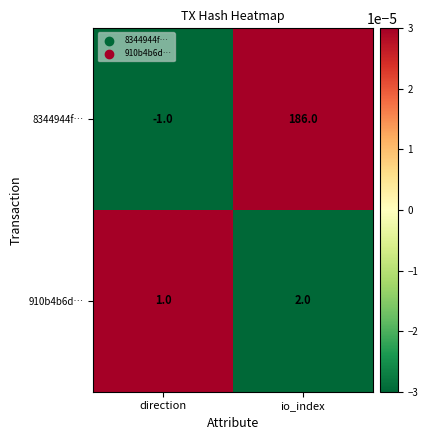

What is the spread (max minus min) of values at io_index?

184